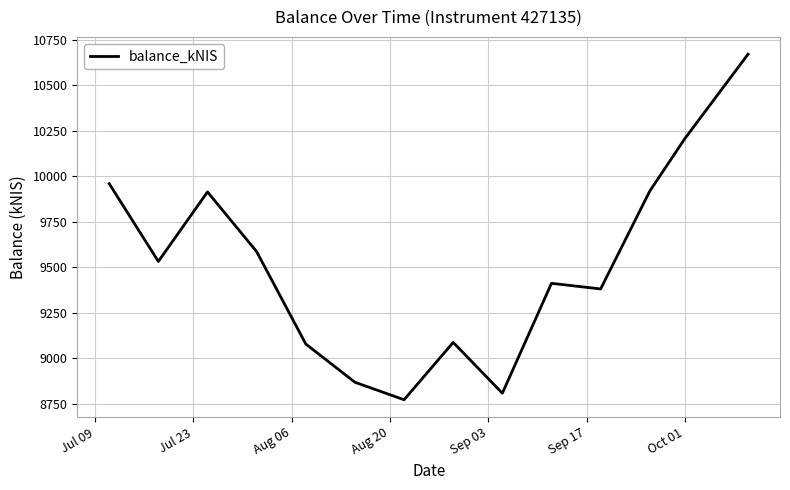

What is the maximum value shown in the chart?

10670.1